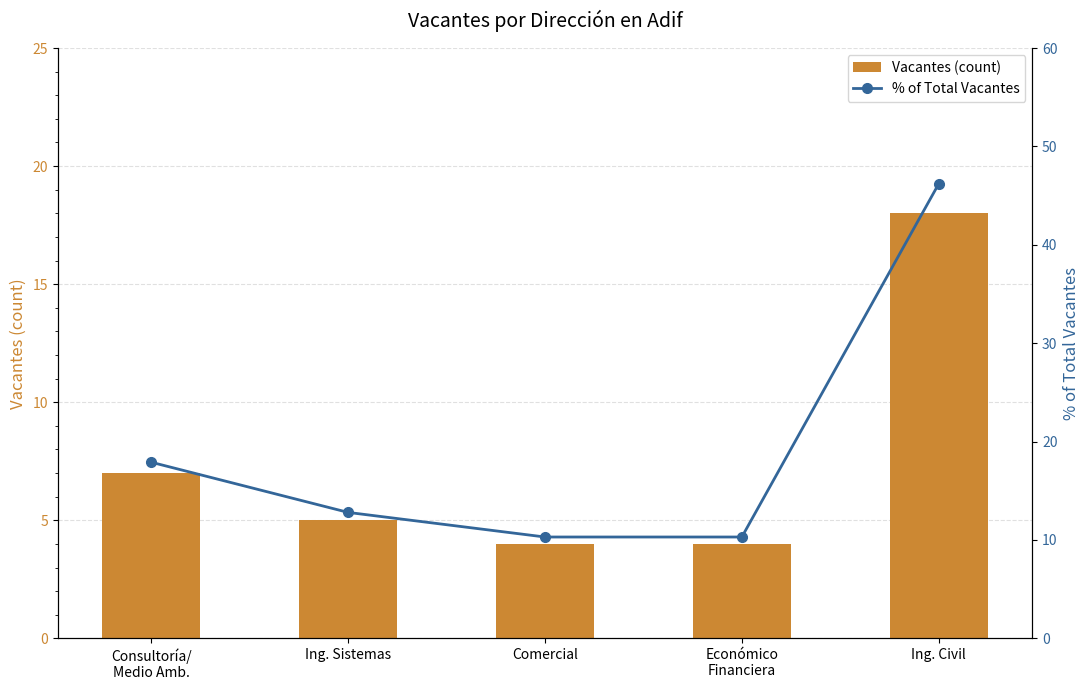

What is the difference between the highest and lowest values at Ing. Civil?

28.2